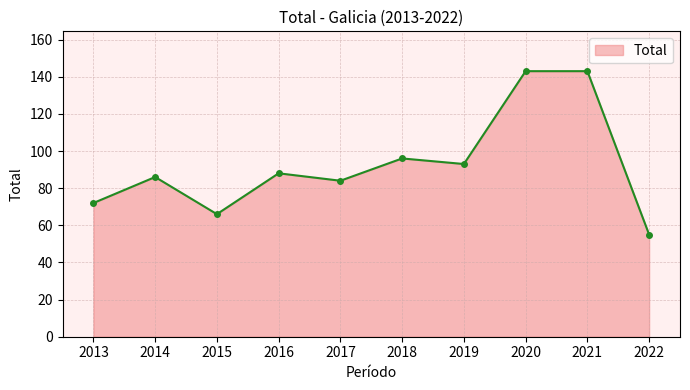

The value at 2019 is 93. True or false?

True